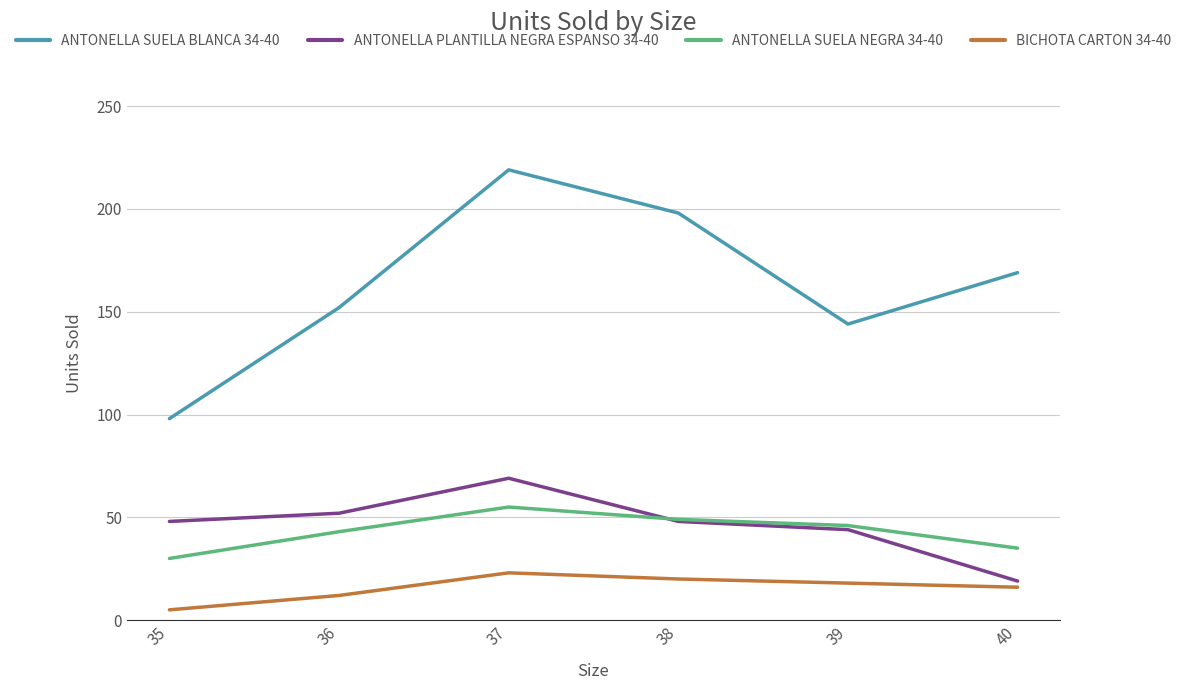

Reading left to right, list all the values displayed in this chart.

ANTONELLA SUELA BLANCA 34-40: 98	152	219	198	144	169
ANTONELLA PLANTILLA NEGRA ESPANSO 34-40: 48	52	69	48	44	19
ANTONELLA SUELA NEGRA 34-40: 30	43	55	49	46	35
BICHOTA CARTON 34-40: 5	12	23	20	18	16